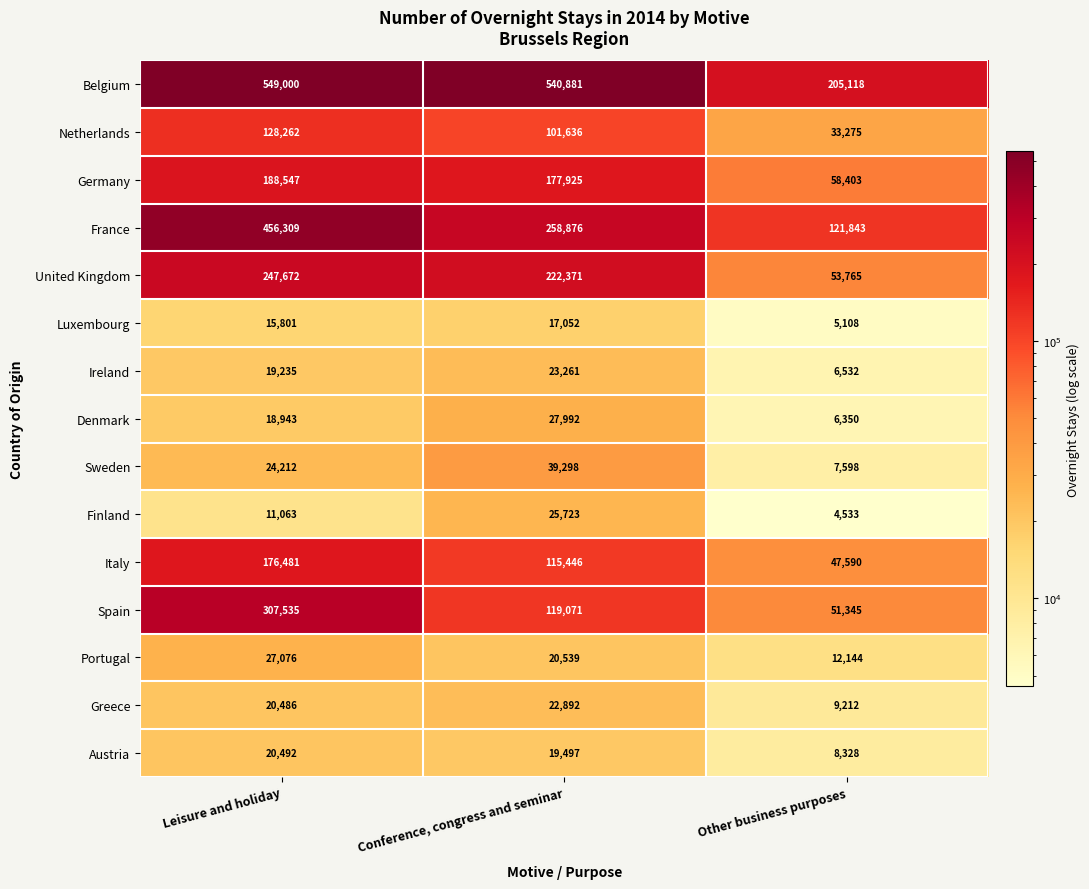

The Sweden series shows 2844 at Other business purposes. True or false?

False